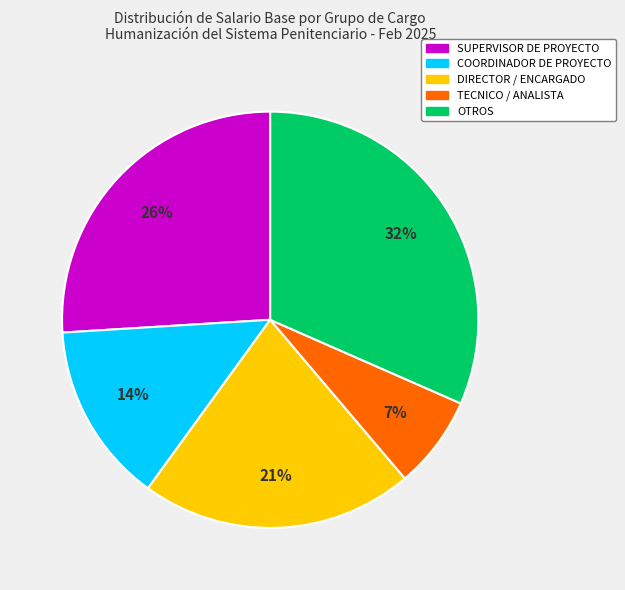

To the nearest percent, what is the average slice percentage?

20%